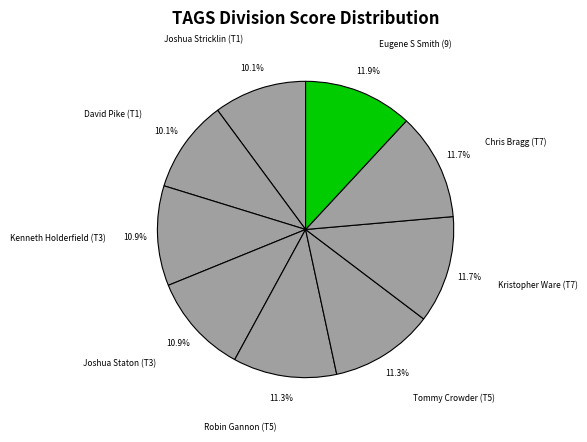

Is Chris Bragg (T7) the majority of the pie?

No